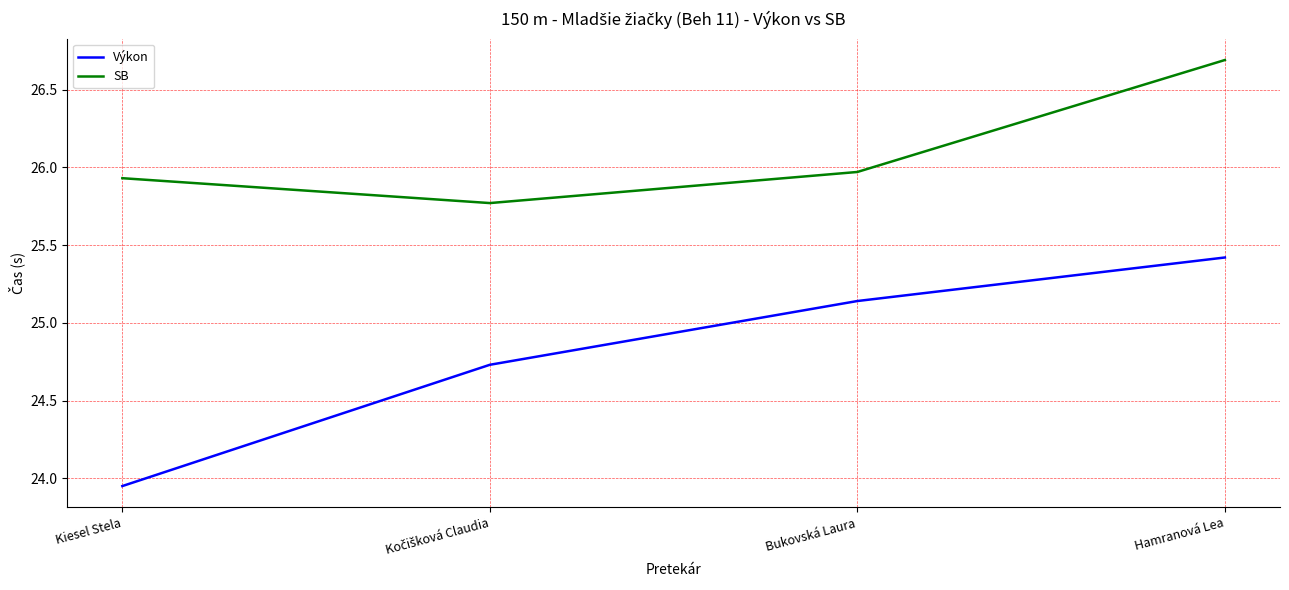

True or false: SB has a value of 26.7 at Hamranová Lea.

True